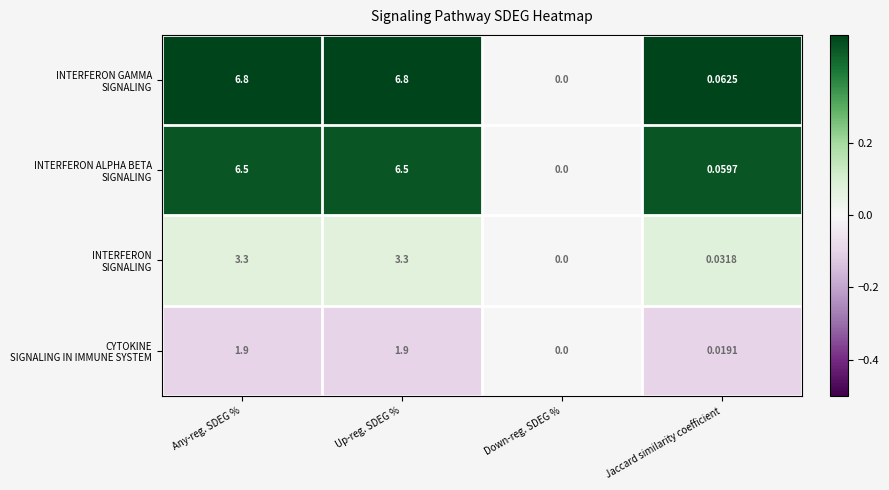

Which category has the lowest value across all series?

Down-reg. SDEG %